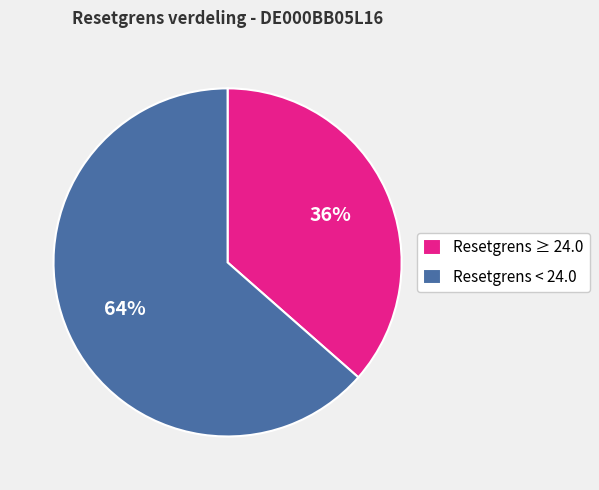

Rank the categories by value from highest to lowest.

Resetgrens < 24.0, Resetgrens ≥ 24.0